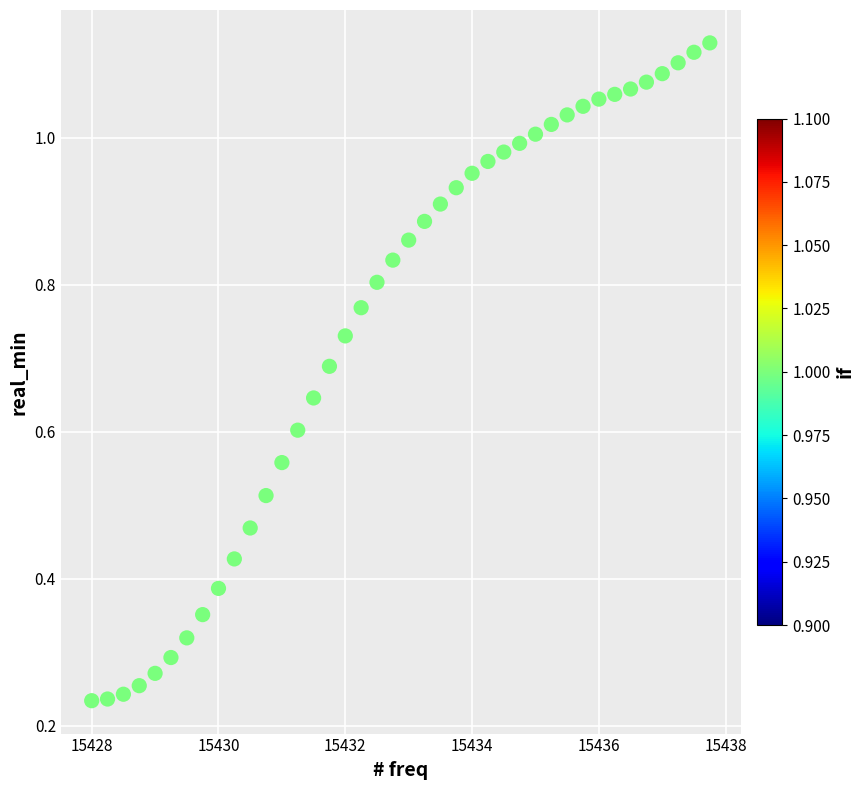

What is the range of X values (max minus min)?

9.8